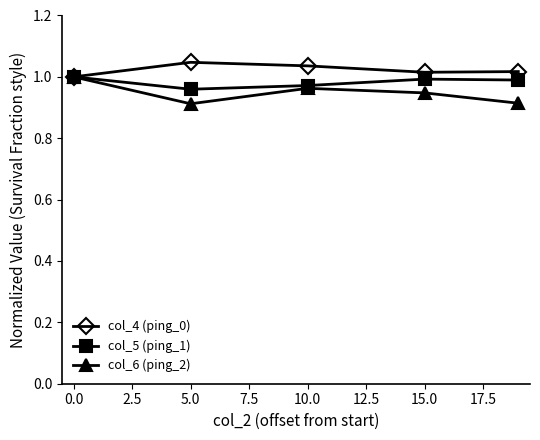

How many distinct data groups are displayed?

3